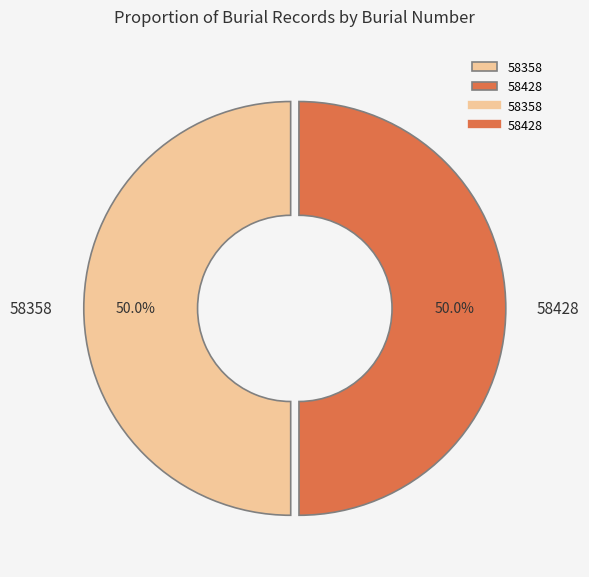

What is the ratio of the value at 58428 to the value at 58358?

1.0